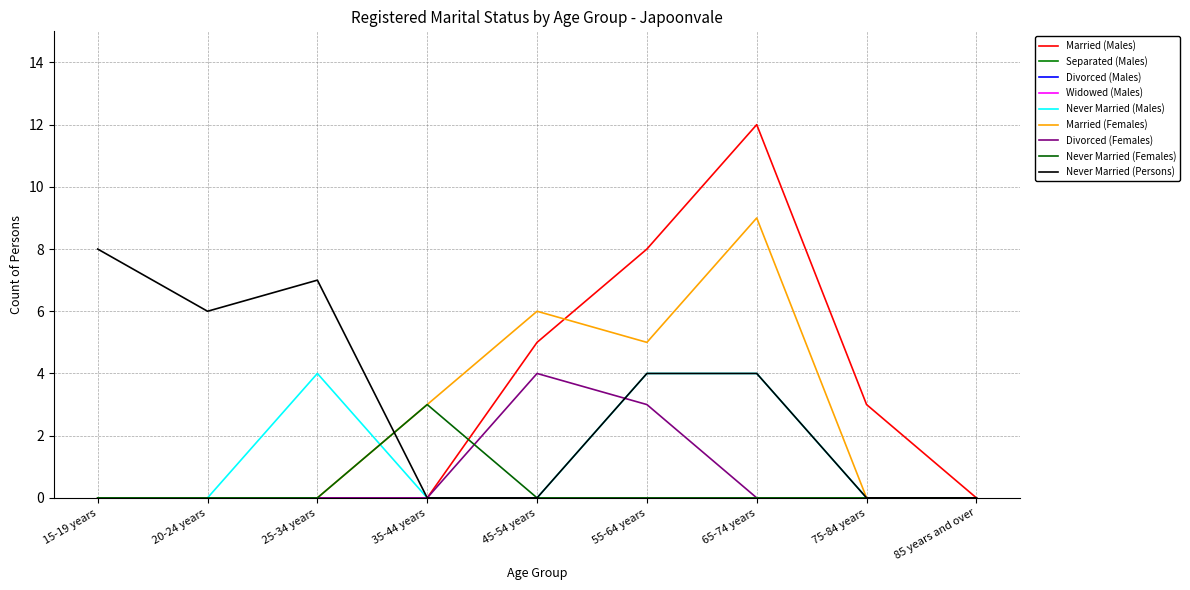

What is the sum of the Married (Females) values at 45-54 years and 75-84 years?

6